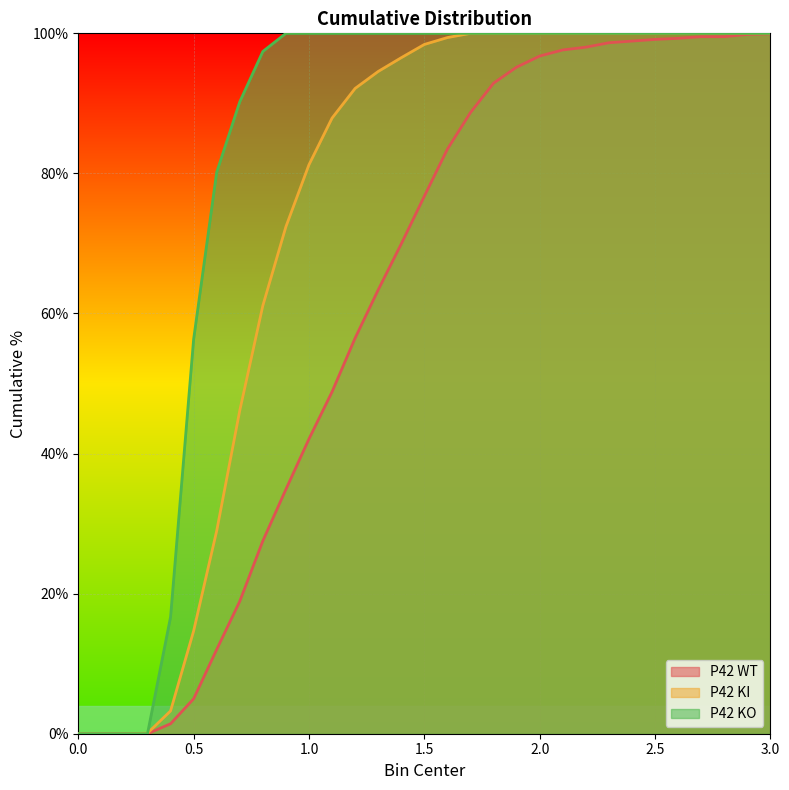

Between 2.1 and 2.6, which is larger?

2.6